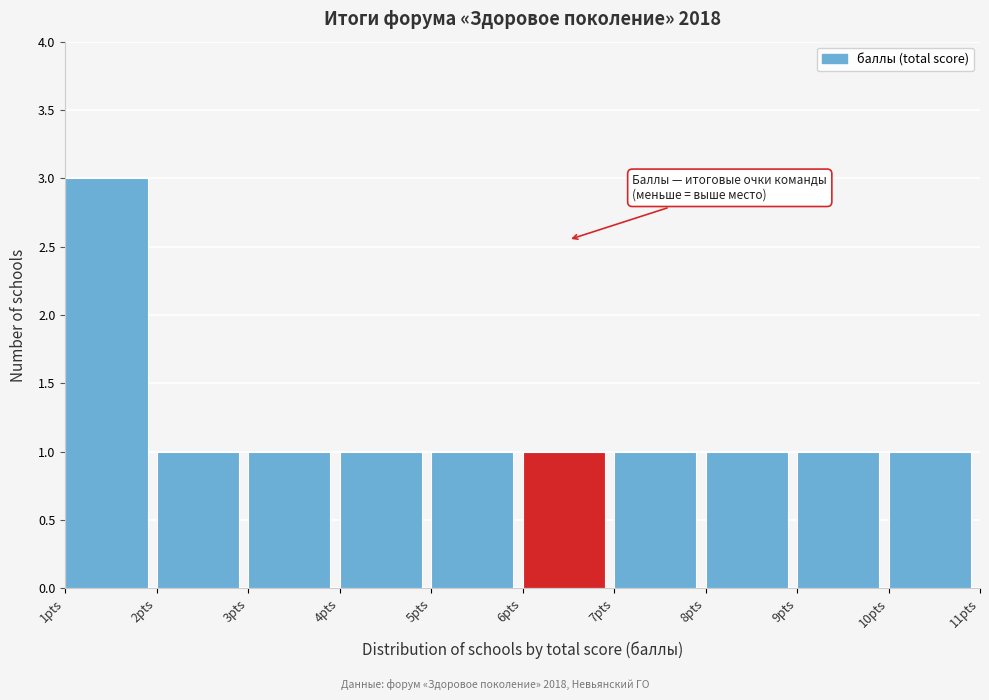

What is the height of the bar covering 8 to 9 on the x-axis? The values are not printed on the chart, so give them approximately, as read against the axis.

1